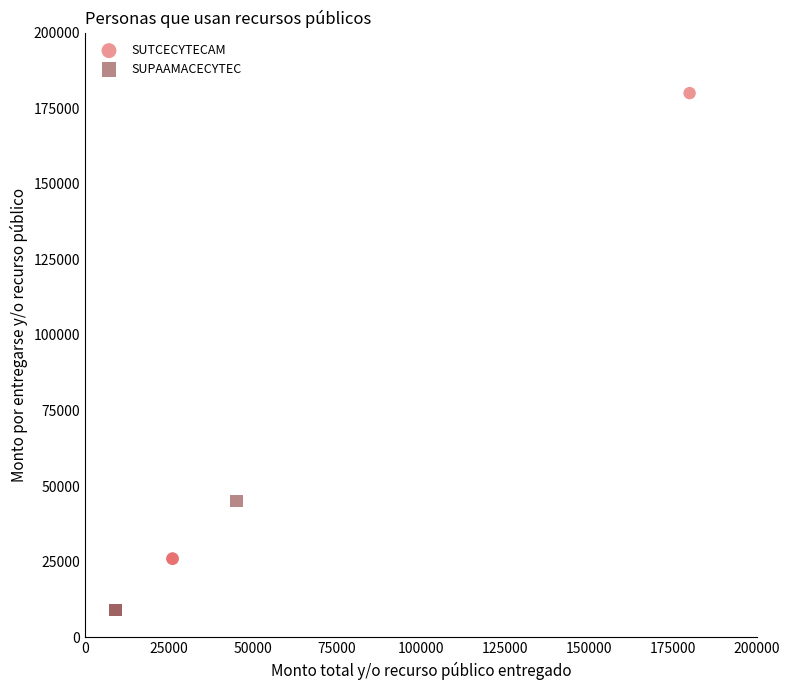

Which series contains the highest Y value?

SUTCECYTECAM